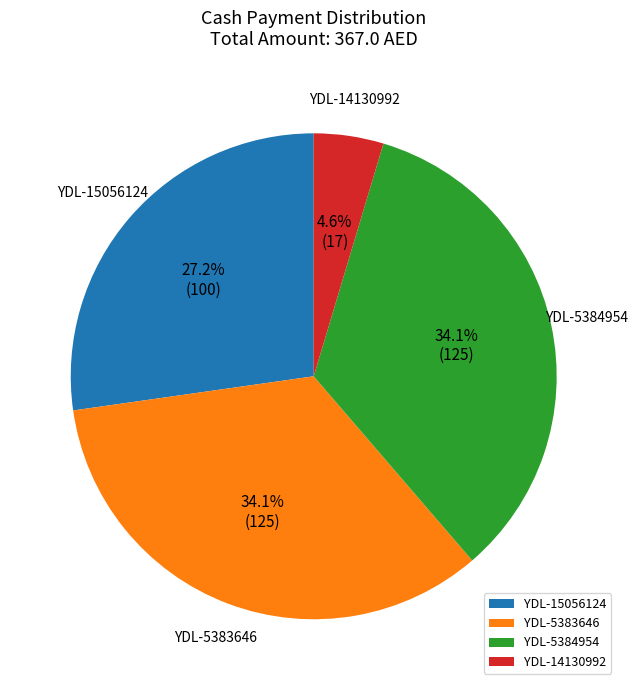

How many slices are in this pie chart?

4